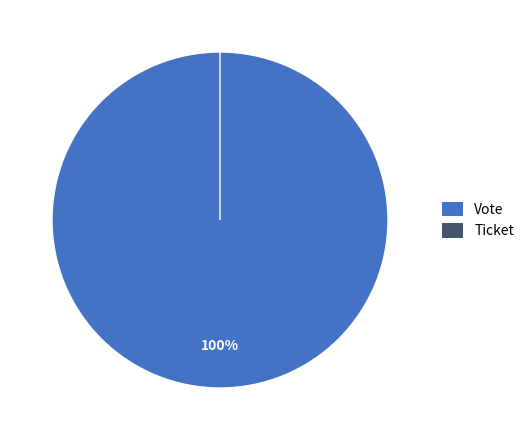

What percentage is the Vote slice, to the nearest percent?

100%